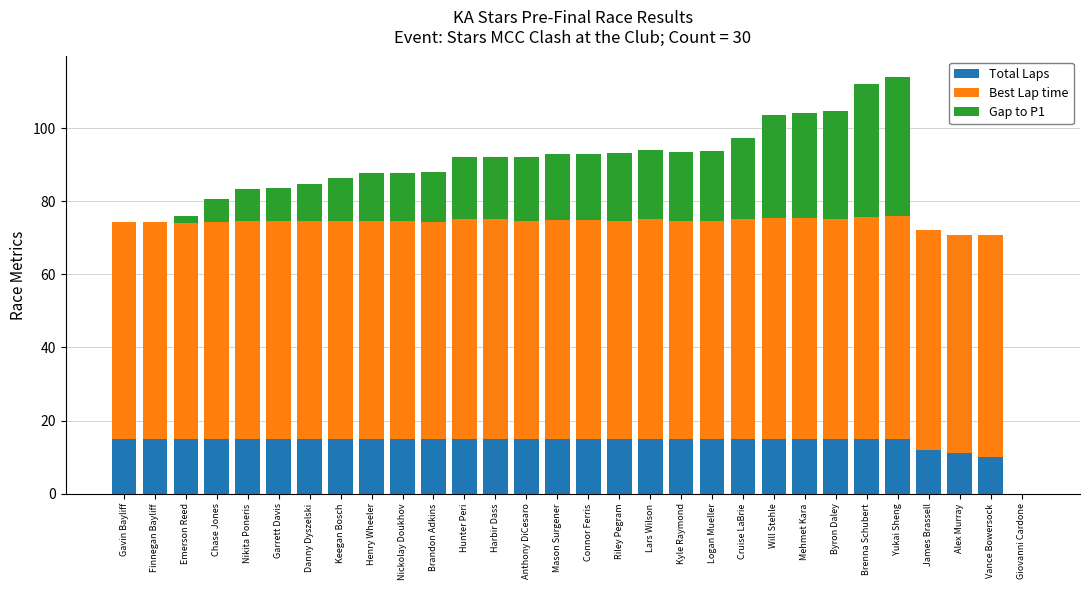

What is the total value across all series at Vance Bowersock?

70.7